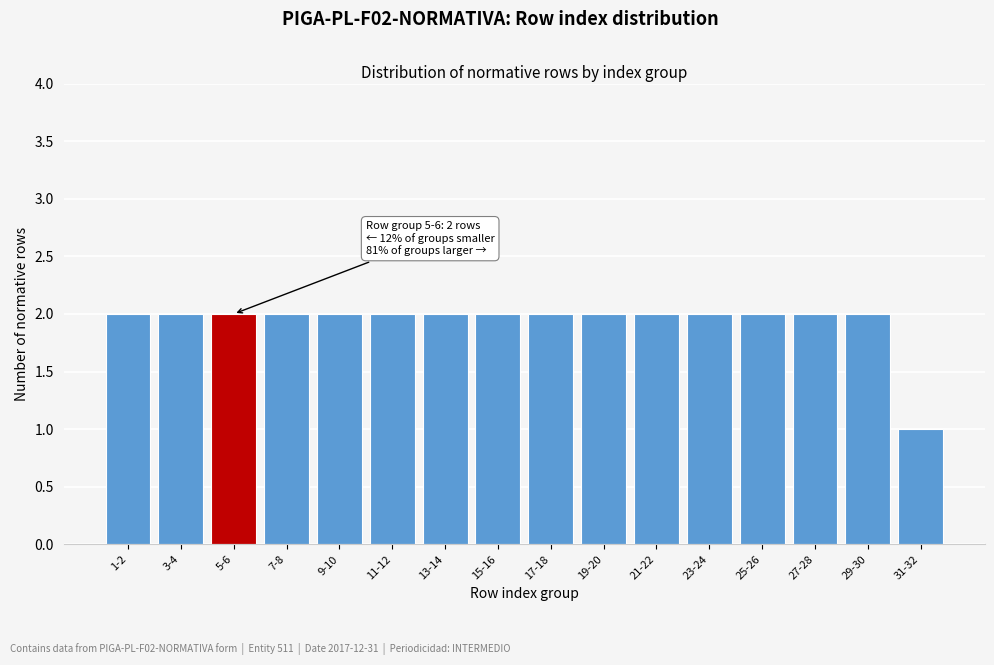

Reading left to right, what are all the values shown in this chart?

1-2=2	3-4=2	5-6=2	7-8=2	9-10=2	11-12=2	13-14=2	15-16=2	17-18=2	19-20=2	21-22=2	23-24=2	25-26=2	27-28=2	29-30=2	31-32=1